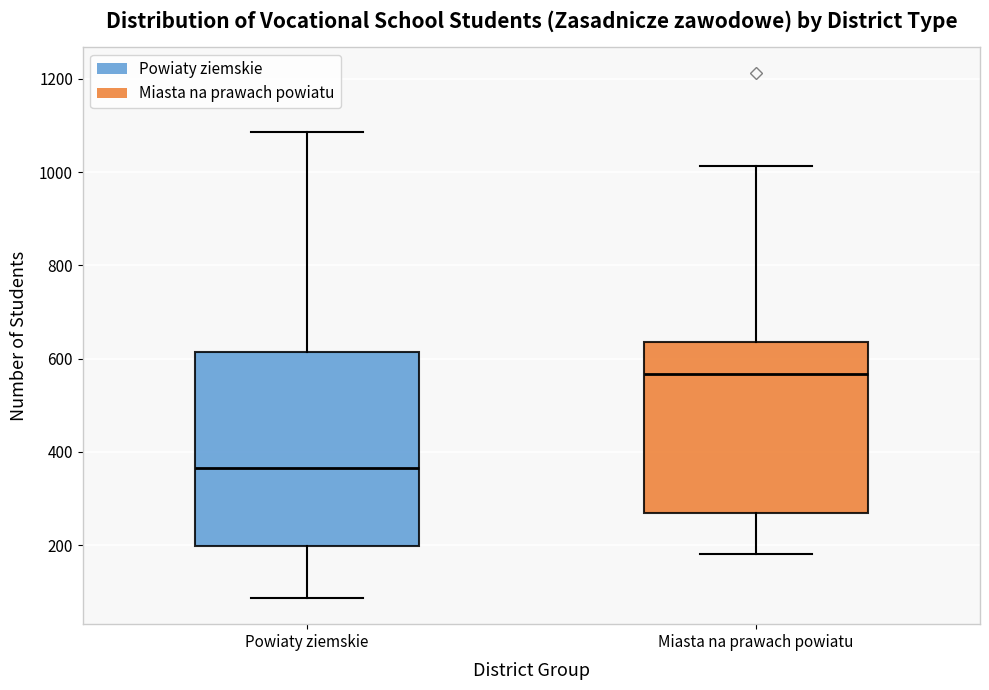

Comparing the boxes themselves (not the whiskers), which one is the tallest?

Powiaty ziemskie